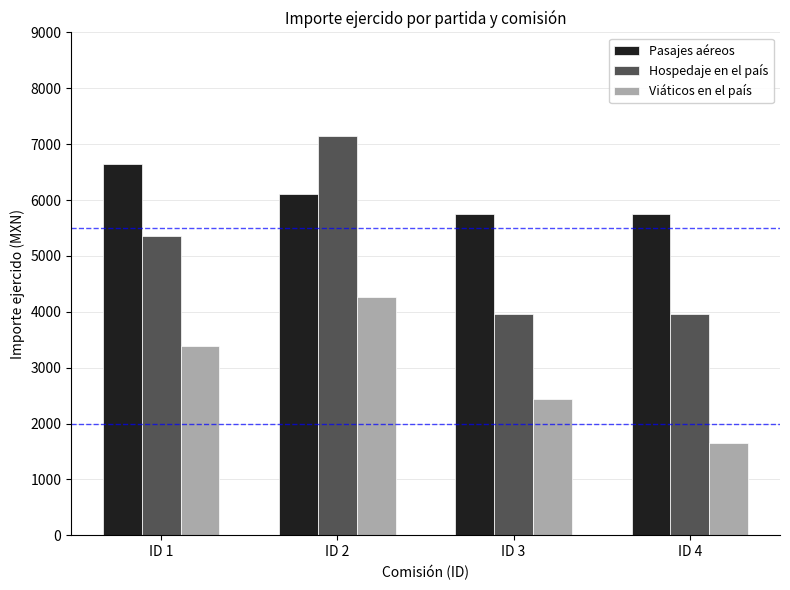

Which category has the lowest value across all series?

ID 4